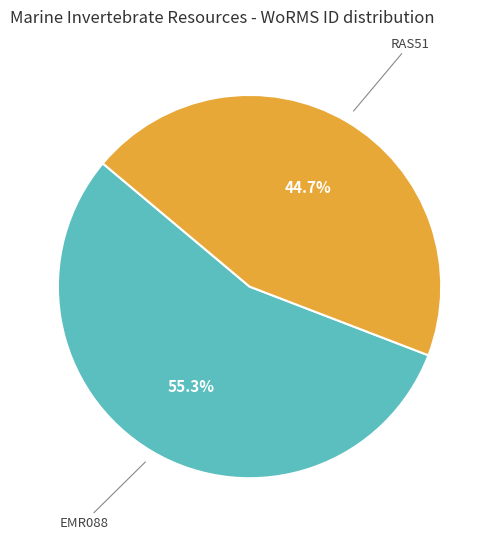

Does any single category account for the majority?

Yes